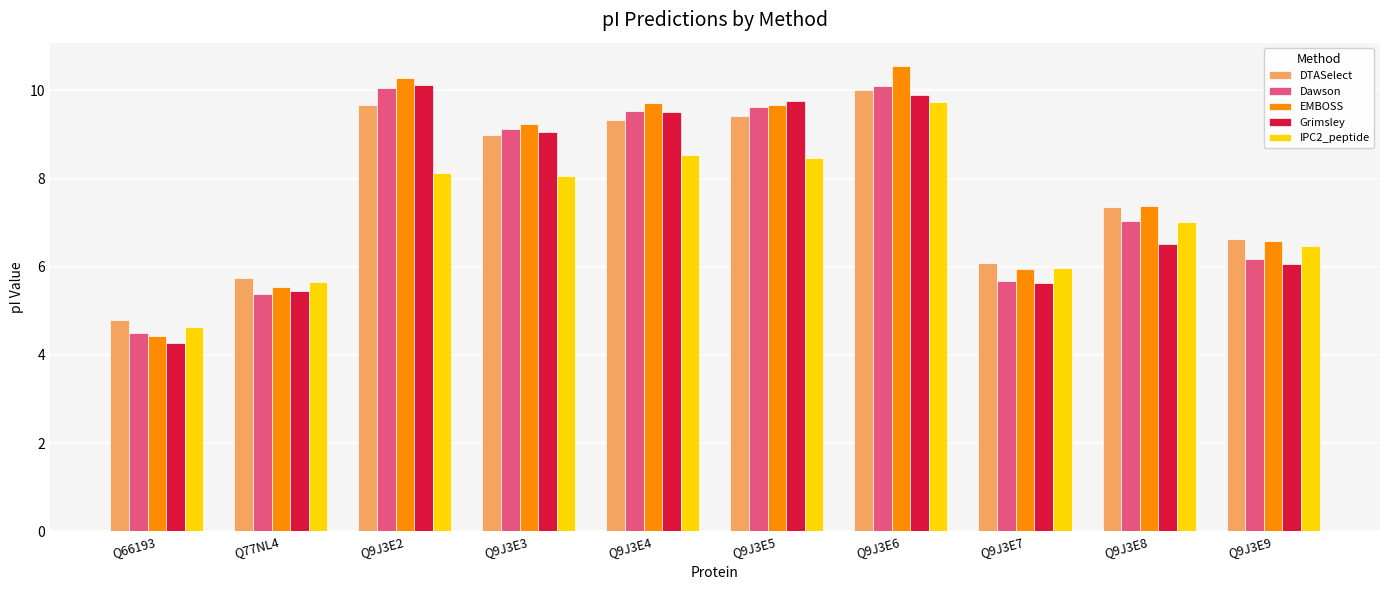

What is the average value of the EMBOSS series?

7.9